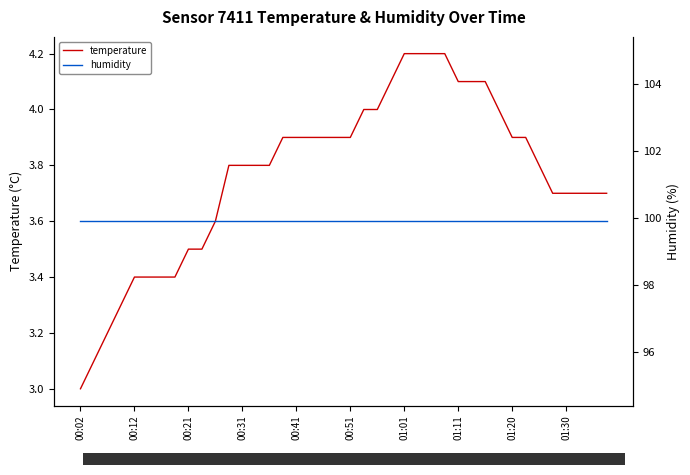

At which label does temperature reach its minimum?

00:02